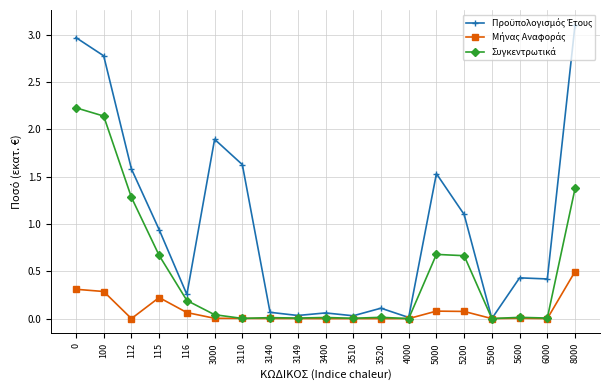

What is the total value across all series at 0?

5.5